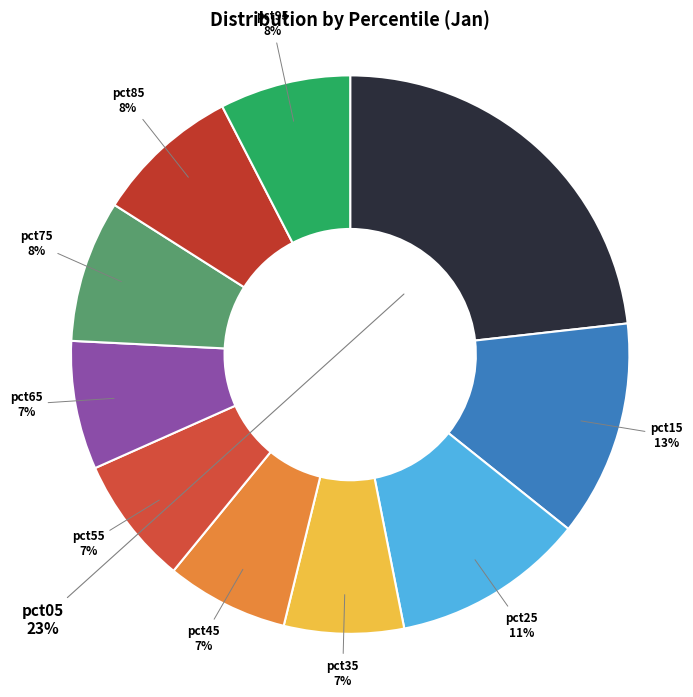

What is the largest slice in the pie chart?

pct05